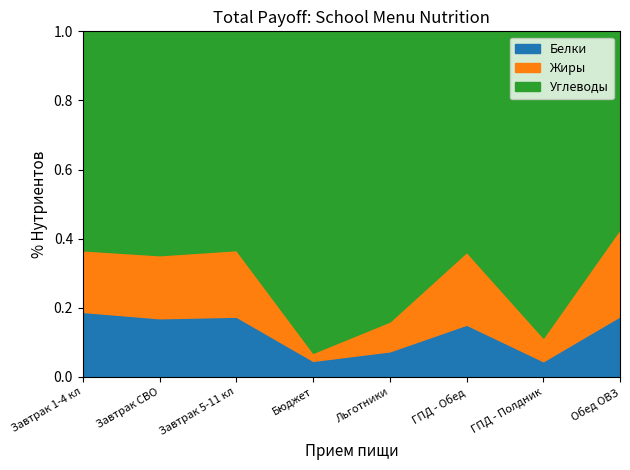

Which series has the largest range (max minus min)?

Углеводы